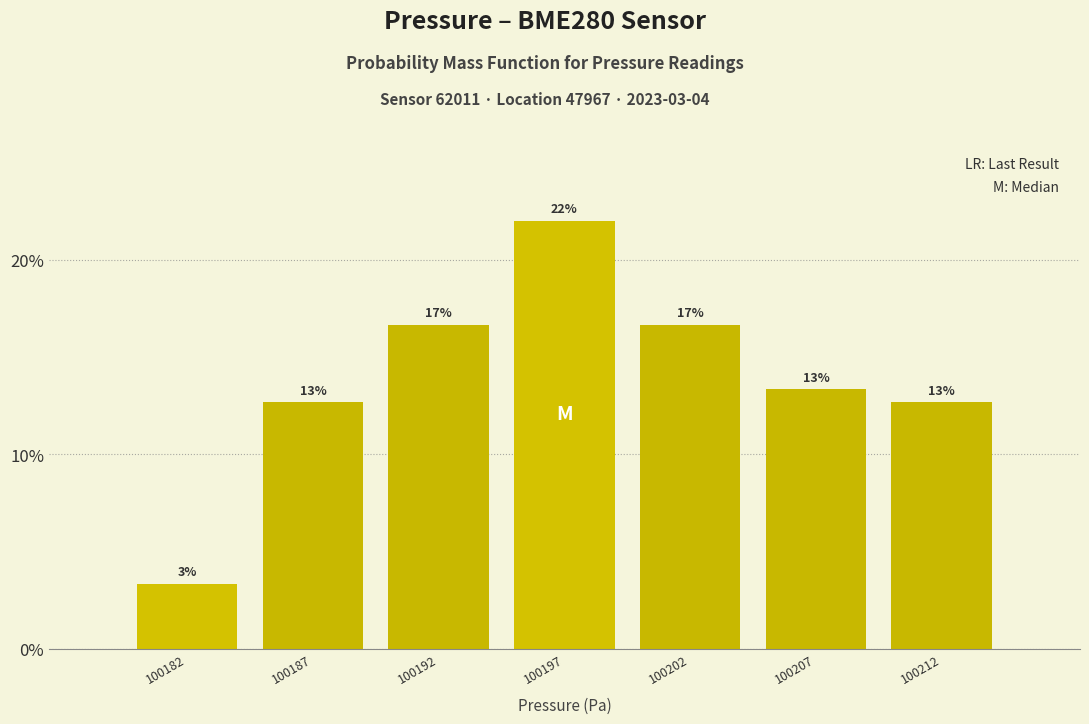

Does the chart contain any negative values?

No